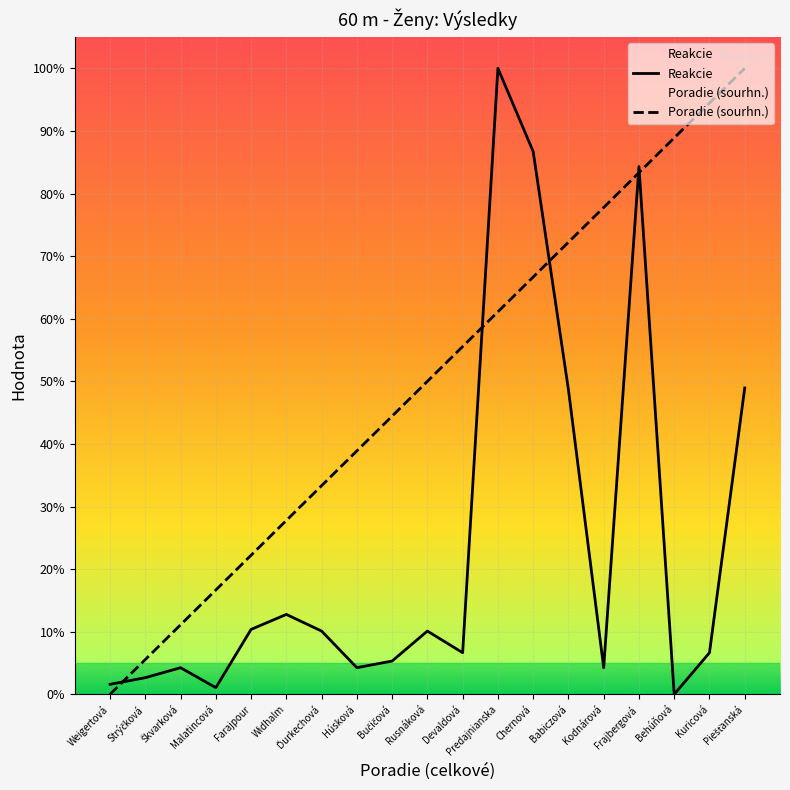

True or false: Poradie (sourhn.) has more than 2 interior local peaks.

False